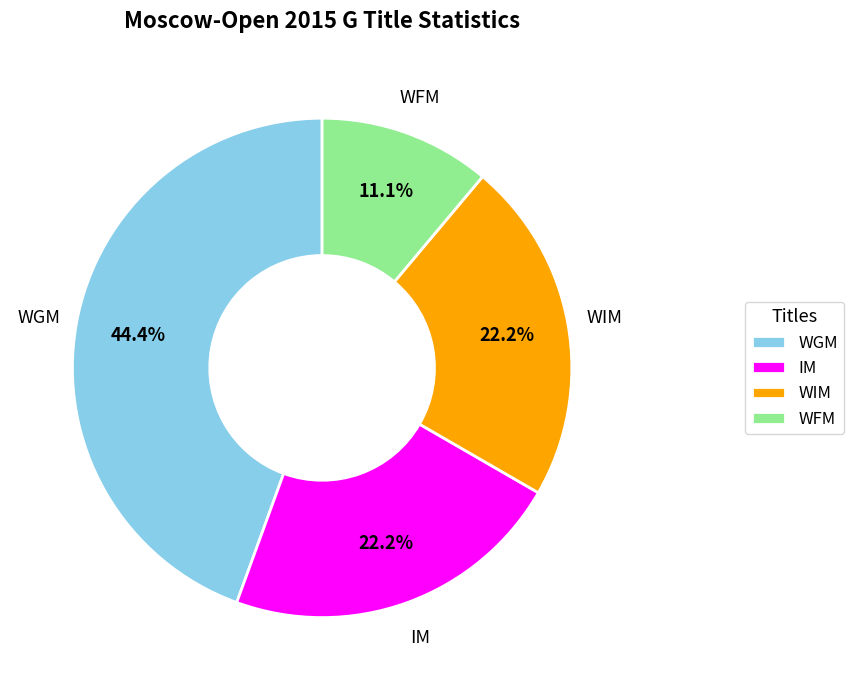

Between WFM and IM, which is larger?

IM